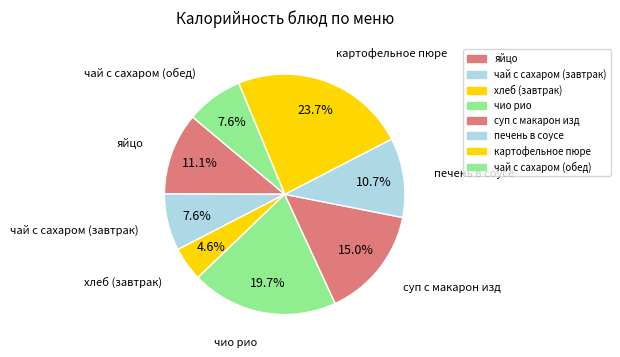

To the nearest percent, what percentage of the pie is чай с сахаром (обед)?

8%